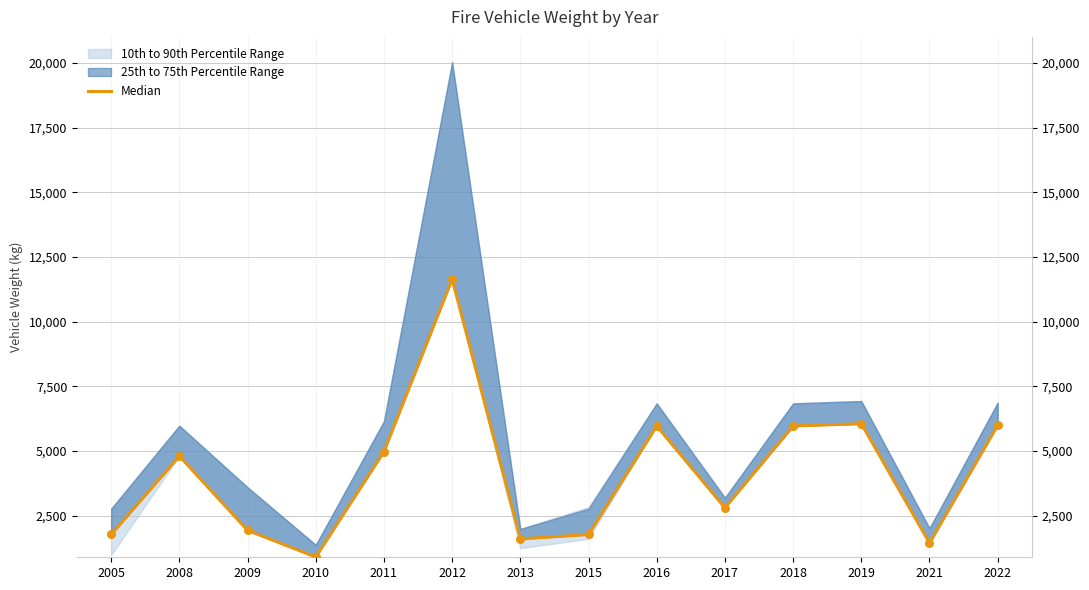

What is the ratio of the value at 2005 to the value at 2018?

0.3